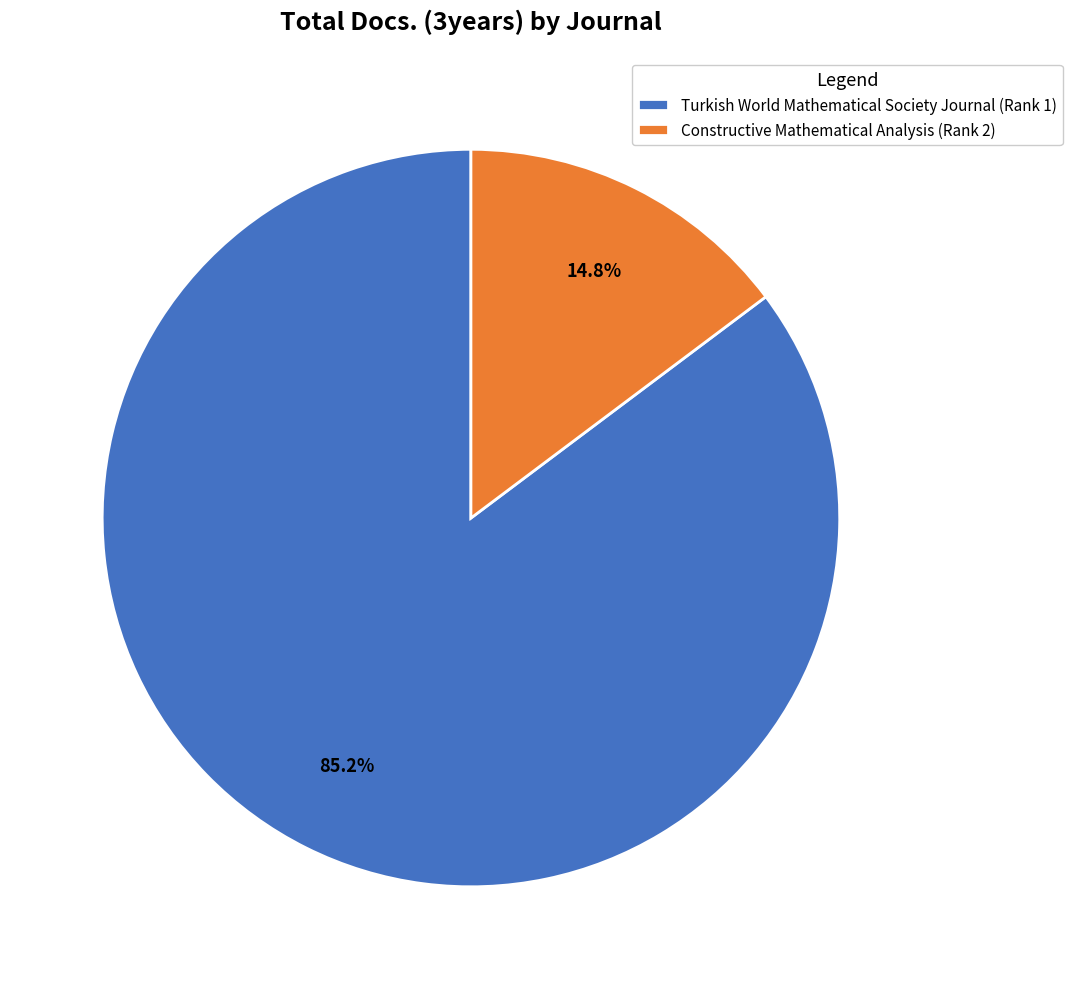

What portion of the pie excludes Constructive Mathematical Analysis (Rank 2)?

85.2%